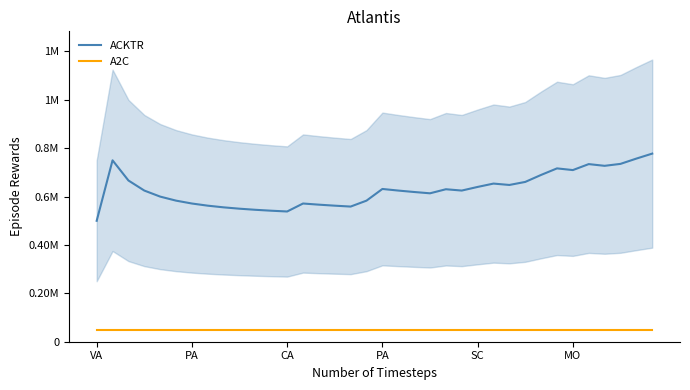

What is the difference between the second highest and second lowest values in the ACKTR series?

218681.3